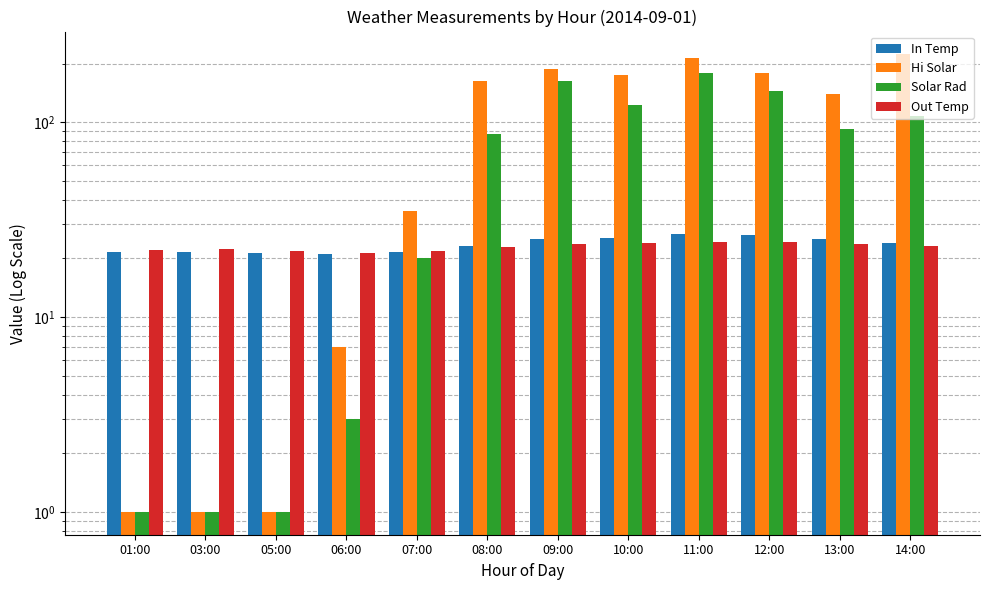

Which label corresponds to the largest value in the chart?

14:00